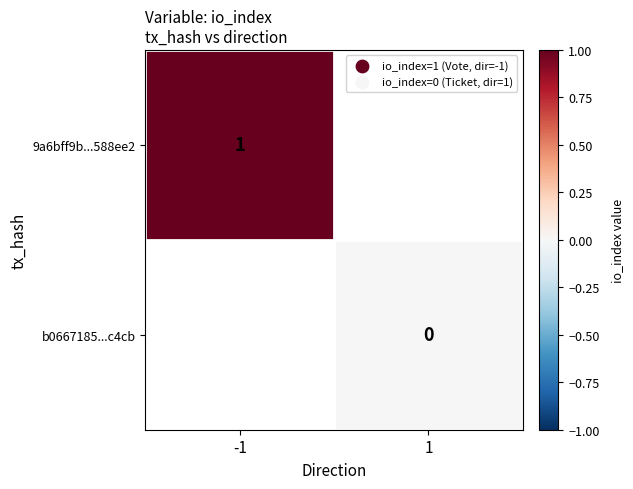

The 9a6bff9b...588ee2 series shows 1 at -1. True or false?

True